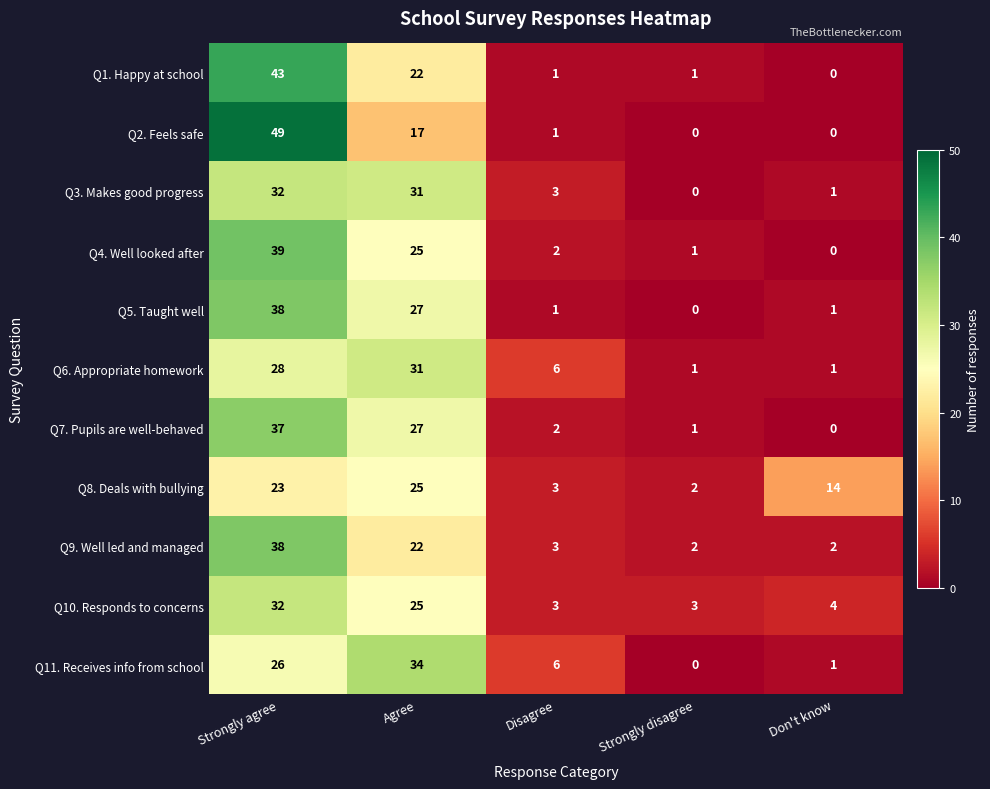

How many categories are shown in the chart?

5